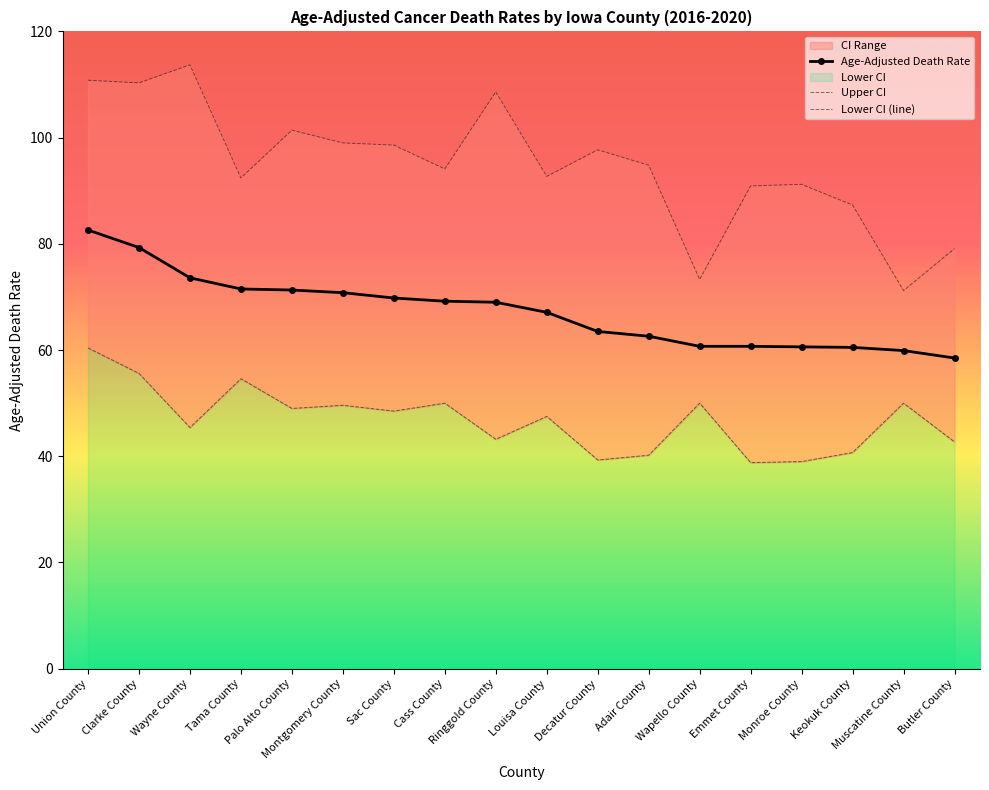

True or false: Age-Adjusted Death Rate and Lower CI (line) cross at least once.

False